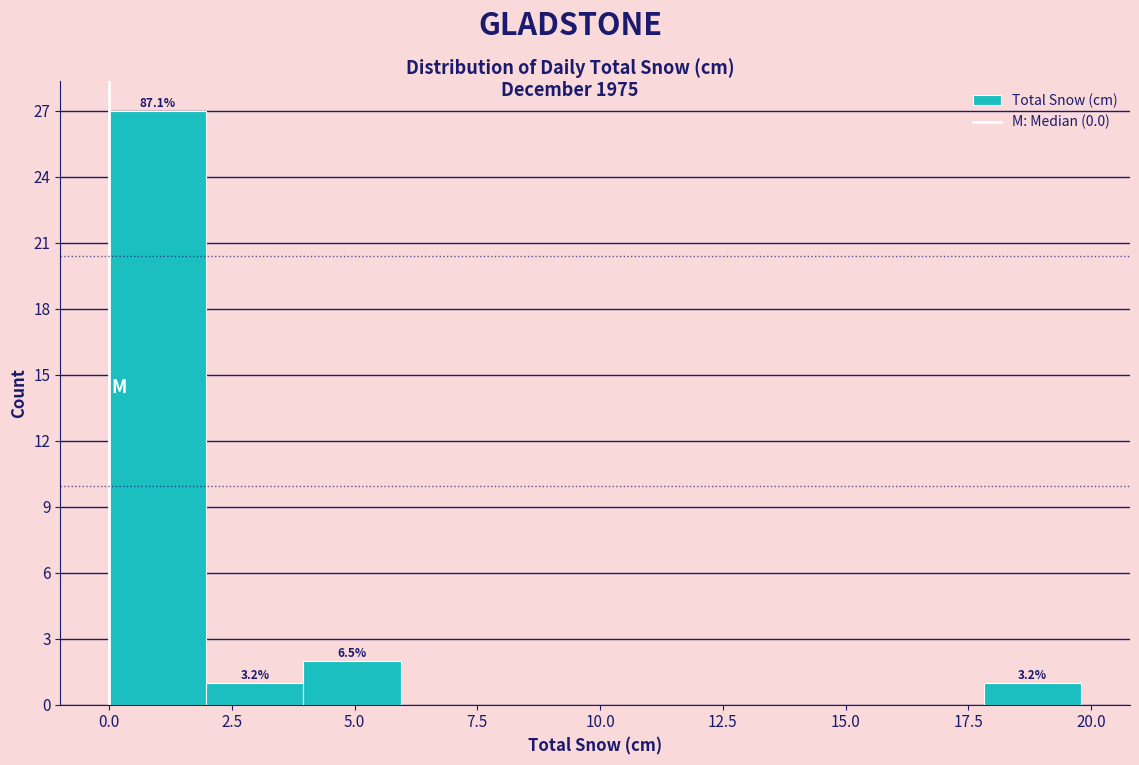

Around what value on the x-axis is the tallest bar? Give the approximate position of its centre, as read against the axis.

1.0